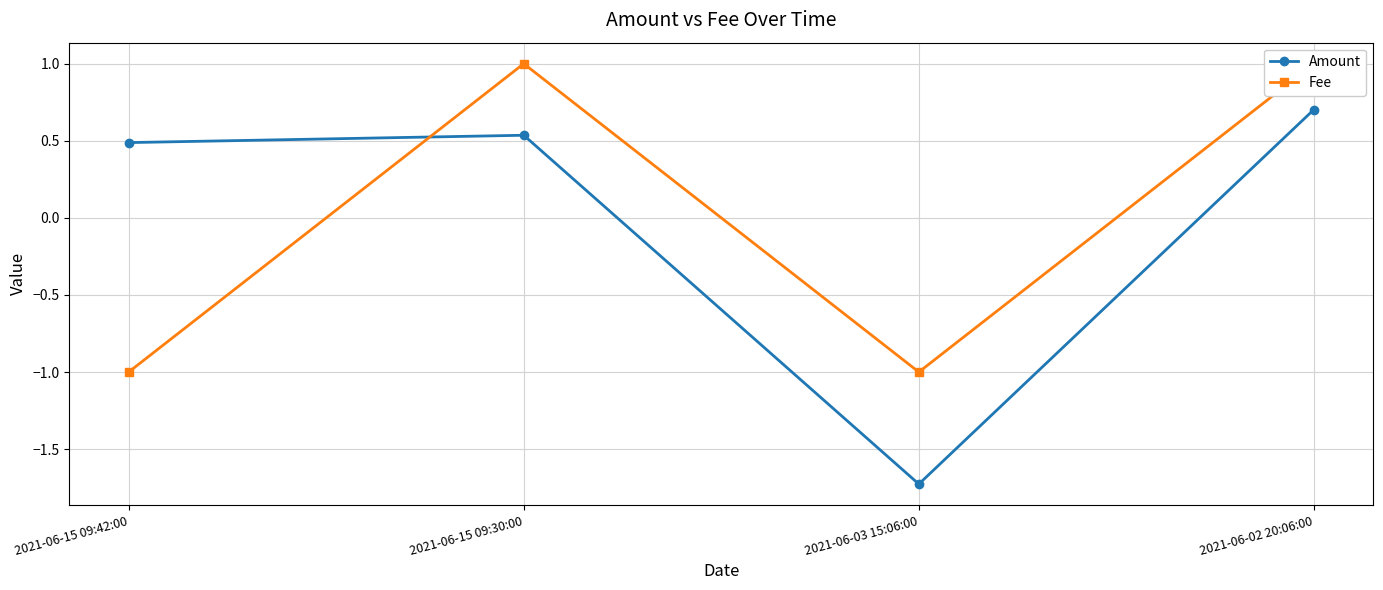

What is the sum of the Amount values at 2021-06-03 15:06:00 and 2021-06-15 09:30:00?

-1.2